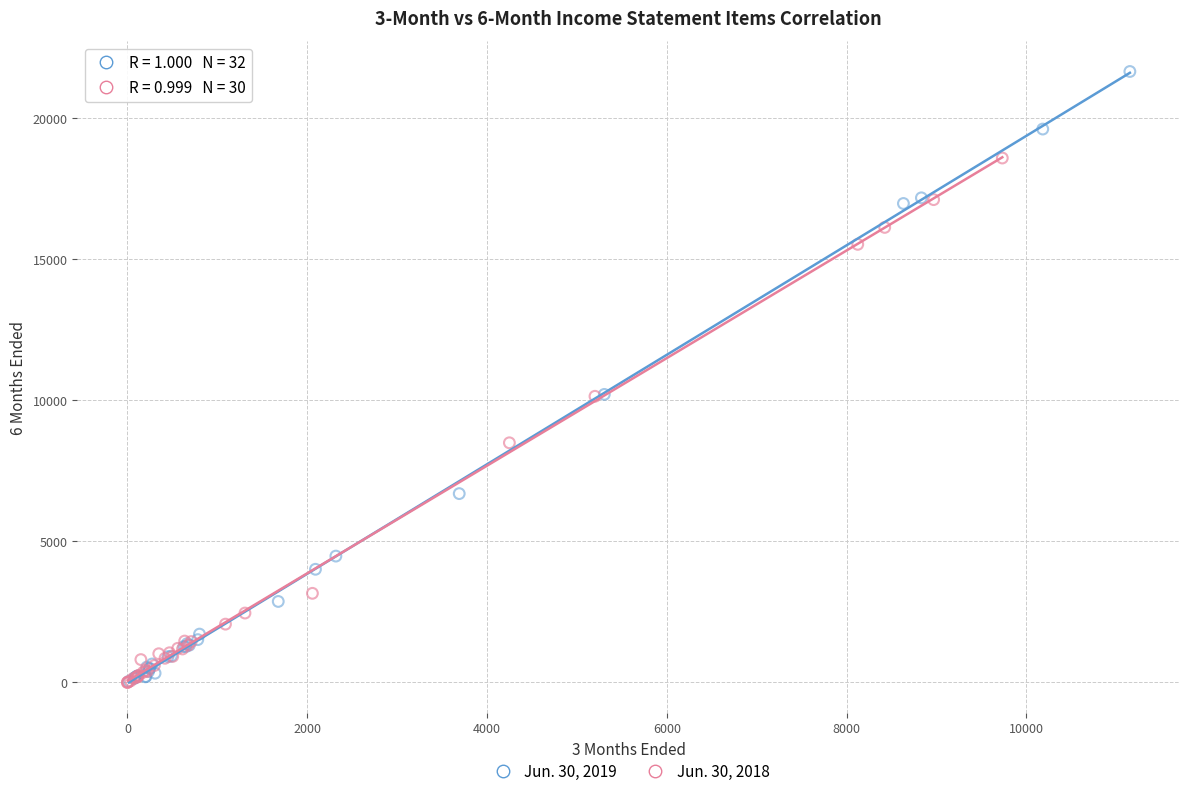

Which series has the largest Y range (max minus min)?

Jun. 30, 2019